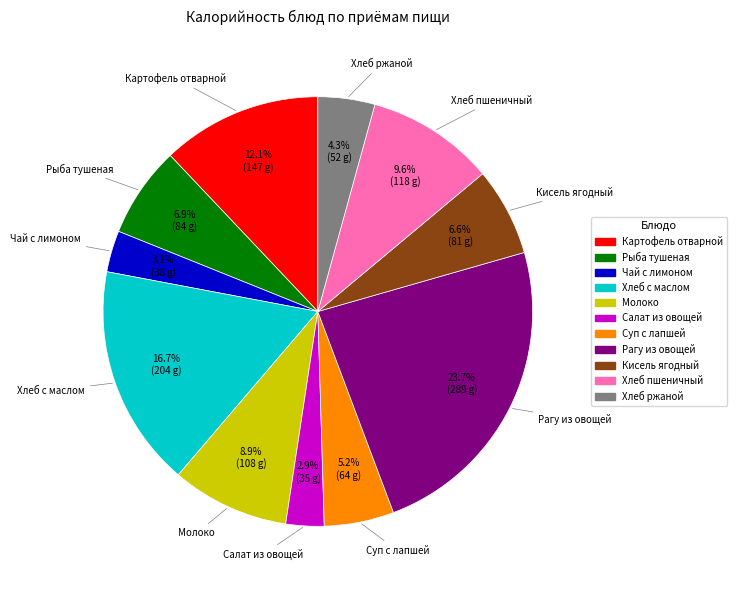

Is there any slice that represents more than half of the pie?

No